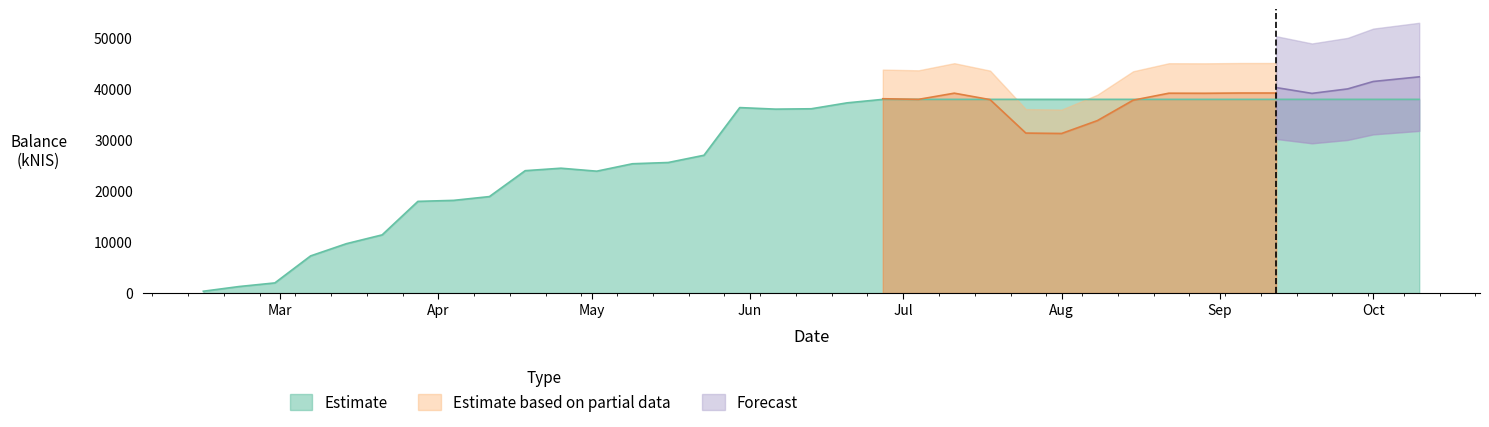

Reading right to left, list all the values displayed in this chart.

Estimate: 37984.3	37984.3	37984.3	37984.3	37984.3	37984.3	37984.3	37984.3	37984.3	37984.3	37984.3	37984.3	37984.3	37984.3	37984.3	37984.3	37298.5	36139.3	36068.3	36371.7	27023.0	25601.9	25357.6	23901.4	24483.8	23998.3	18920.8	18177.4	17979.7	11410.3	9681.6	7287.8	1990.3	1280.4	358.8	0.0
Estimate based on partial data: 0.0	0.0	0.0	0.0	39229.4	39229.4	39178.4	39192.3	37821.1	33817.4	31292.4	31373.3	37932.8	39197.9	37984.3	38105.7	0.0	0.0	0.0	0.0	0.0	0.0	0.0	0.0	0.0	0.0	0.0	0.0	0.0	0.0	0.0	0.0	0.0	0.0	0.0	0.0
Forecast: 42401.8	41489.4	40035.4	39157.0	40295.1	0.0	0.0	0.0	0.0	0.0	0.0	0.0	0.0	0.0	0.0	0.0	0.0	0.0	0.0	0.0	0.0	0.0	0.0	0.0	0.0	0.0	0.0	0.0	0.0	0.0	0.0	0.0	0.0	0.0	0.0	0.0